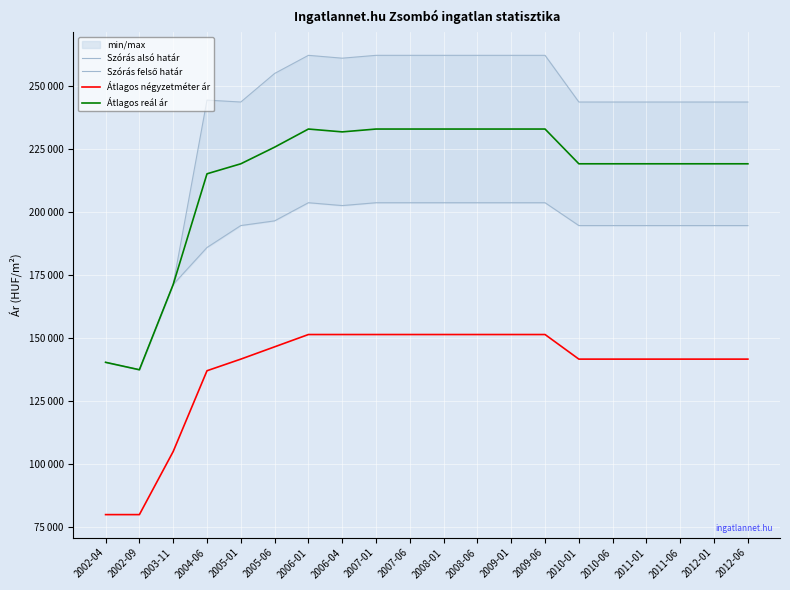

Between 2008-06 and 2009-06, which series saw the biggest shift?

Szórás alsó határ